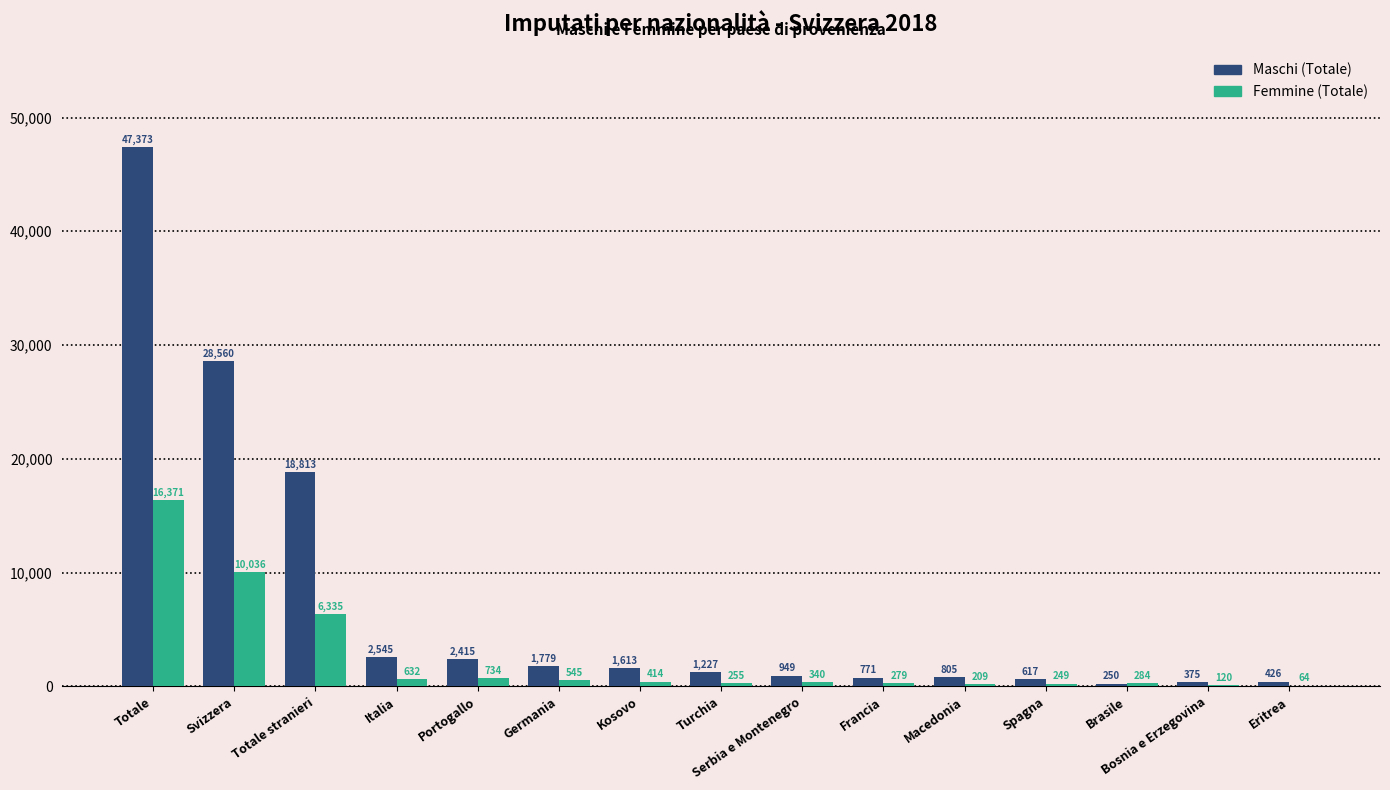

Which series changed the most between Germania and Spagna?

Maschi (Totale)